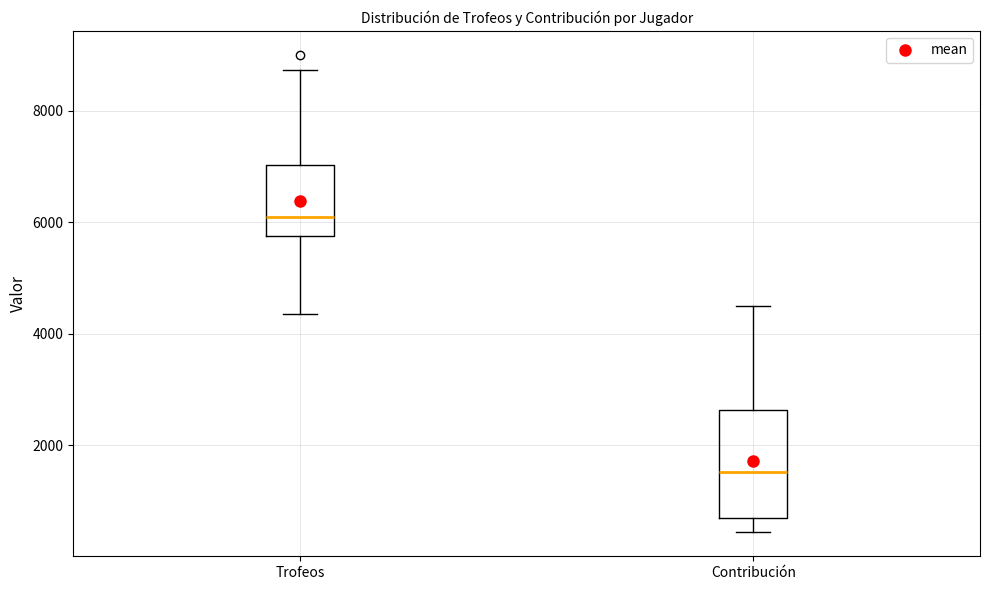

Reading left to right, read every box against the y-axis: the position of its median line, the range the box covers, and the ends of its whiskers. The values are not printed on the chart, so give them approximately, as read against the axis.

Trofeos: median 6000, box 5800 to 7000, whiskers 4400 to 8800
Contribución: median 1600, box 600 to 2600, whiskers 400 to 4600